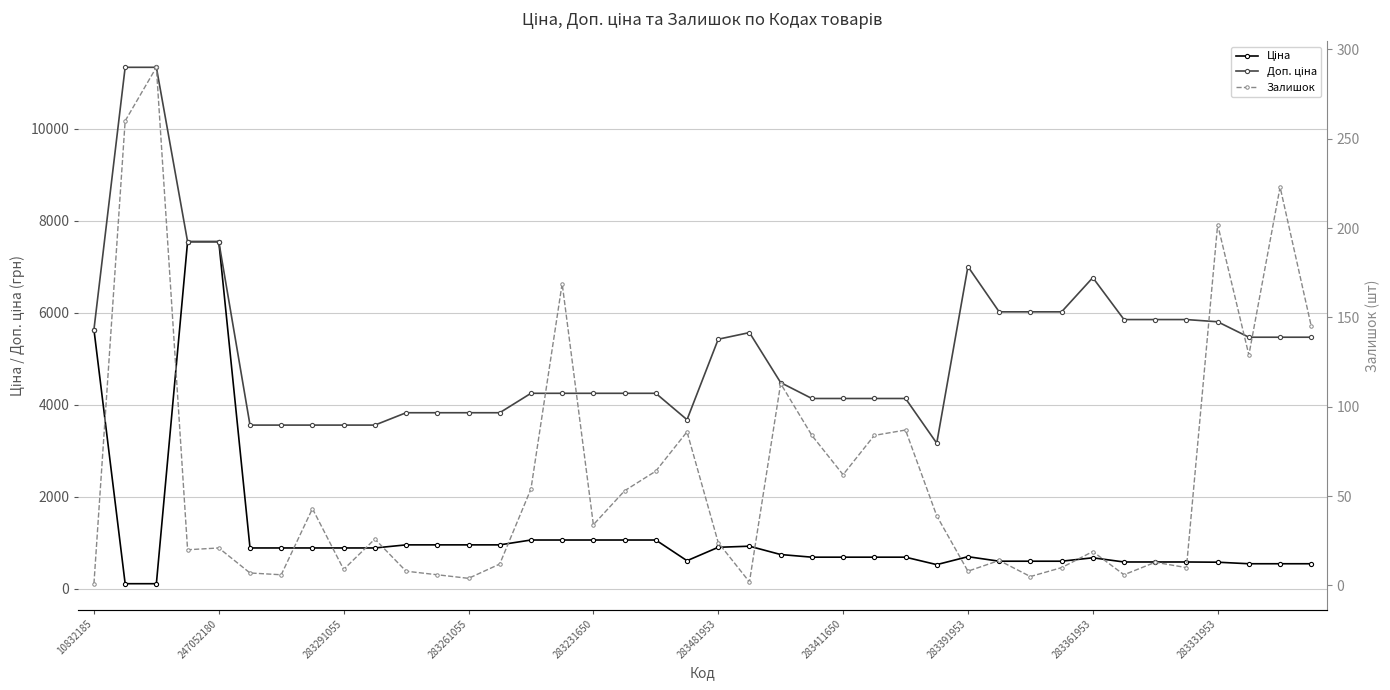

What are all the series names shown in the legend?

Ціна, Доп. ціна, Залишок